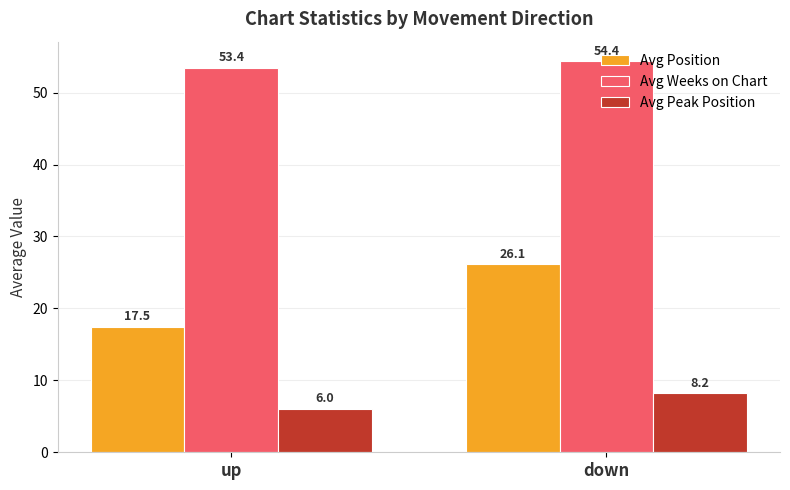

Rank the categories by Avg Weeks on Chart value from highest to lowest.

down, up